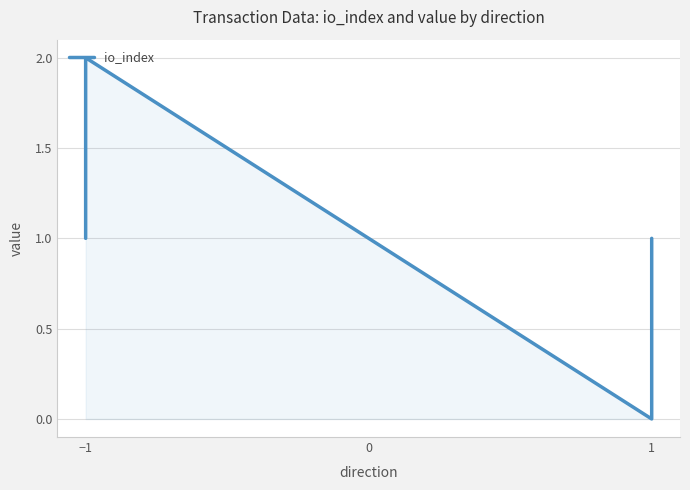

Is it true that the value at 1 is 0?

False